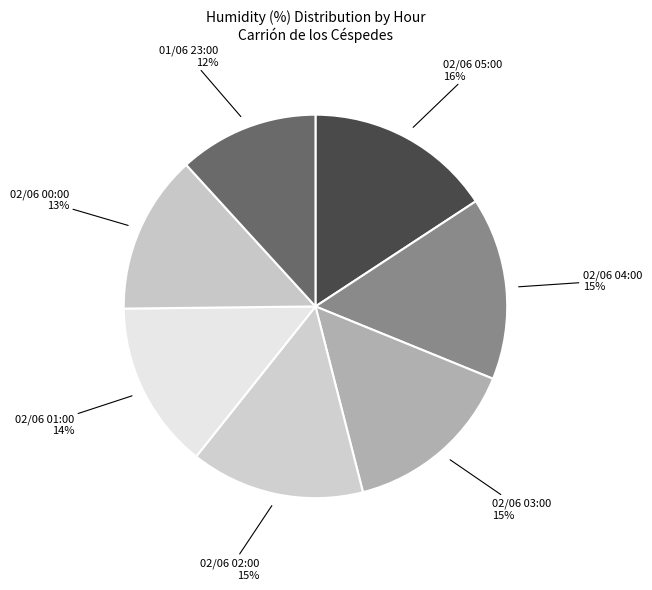

To the nearest percent, what portion does 02/06 04:00 15% represent?

15%